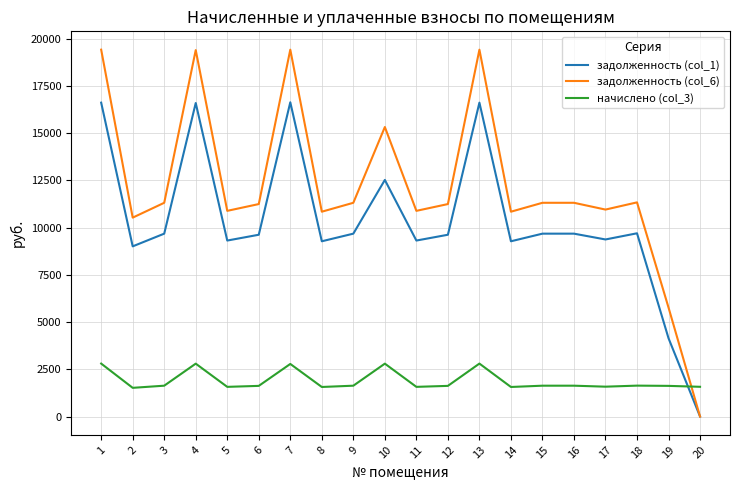

What value does the начислено (col_3) series have at 17?

1581.1